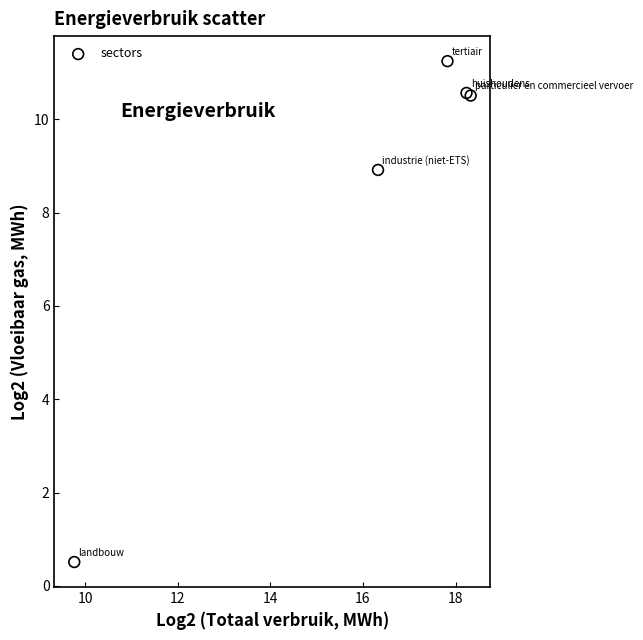

What Y value in the scatter plot is closest to 5?

8.9